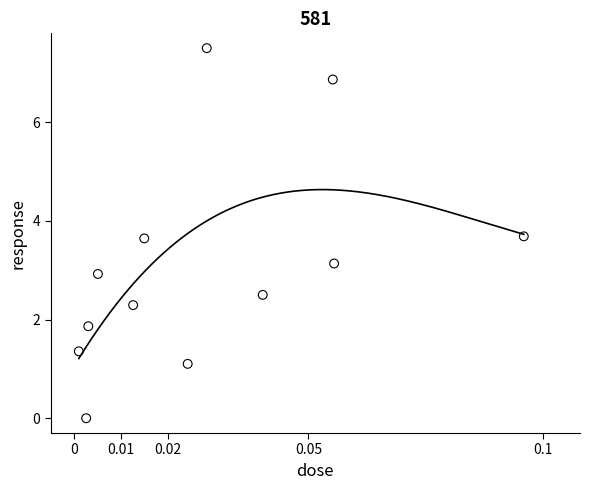

What is the range of Y values (max minus min)?

7.5